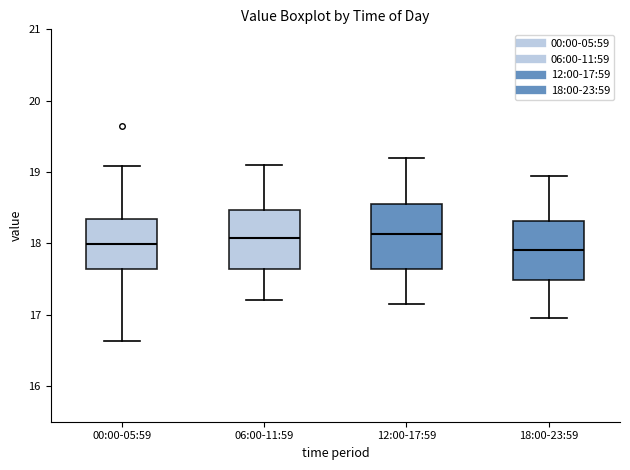

Reading left to right, transcribe this box plot: for each box, give where its median line is, the range the box spans, and where its two whiskers end, as read against the y-axis. The values are not printed on the chart, so give them approximately, as read against the axis.

00:00-05:59: median 18.0, box 17.6 to 18.3, whiskers 16.6 to 19.1
06:00-11:59: median 18.1, box 17.6 to 18.5, whiskers 17.2 to 19.1
12:00-17:59: median 18.1, box 17.6 to 18.6, whiskers 17.2 to 19.2
18:00-23:59: median 17.9, box 17.5 to 18.3, whiskers 17.0 to 19.0